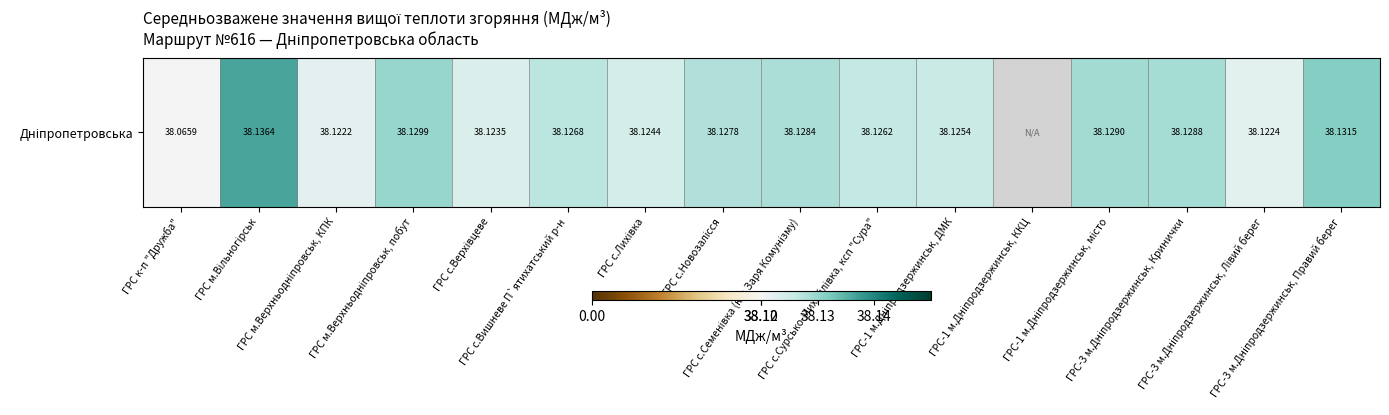

List the labels in order of value, smallest first.

ГРС-1 м.Дніпродзержинськ, ККЦ, ГРС к-п "Дружба", ГРС м.Верхньодніпровськ, КПК, ГРС-3 м.Дніпродзержинськ, Лівий берег, ГРС с.Верхівцеве, ГРС с.Лихівка, ГРС-1 м.Дніпродзержинськ, ДМК, ГРС с.Сурсько-Михайлівка, ксп "Сура", ГРС с.Вишневе П`ятихатський р-н, ГРС с.Новозалiсся, ГРС с.Семенівка (к-п Заря Комунізму), ГРС-3 м.Дніпродзержинськ, Кринички, ГРС-1 м.Дніпродзержинськ, місто, ГРС м.Верхньодніпровськ, побут, ГРС-3 м.Дніпродзержинськ, Правий берег, ГРС м.Вільногірськ